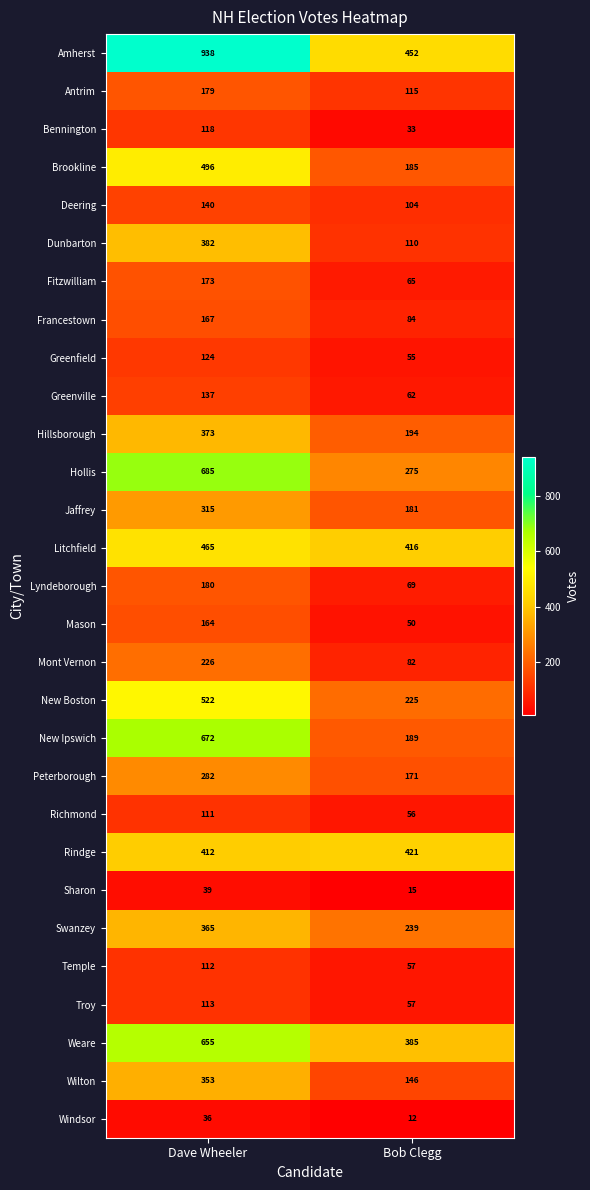

True or false: Mason has a value of 50 at Bob Clegg.

True